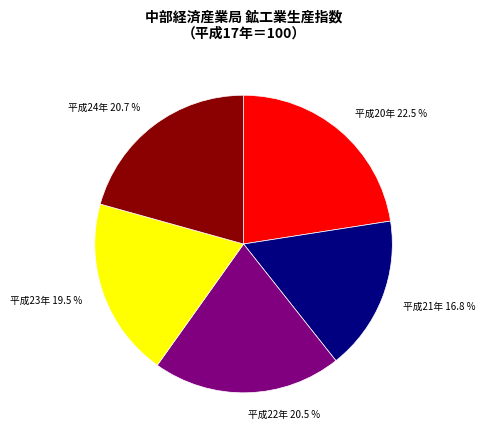

Combined, what portion of the pie is 平成23年 and 平成20年?

42.0%